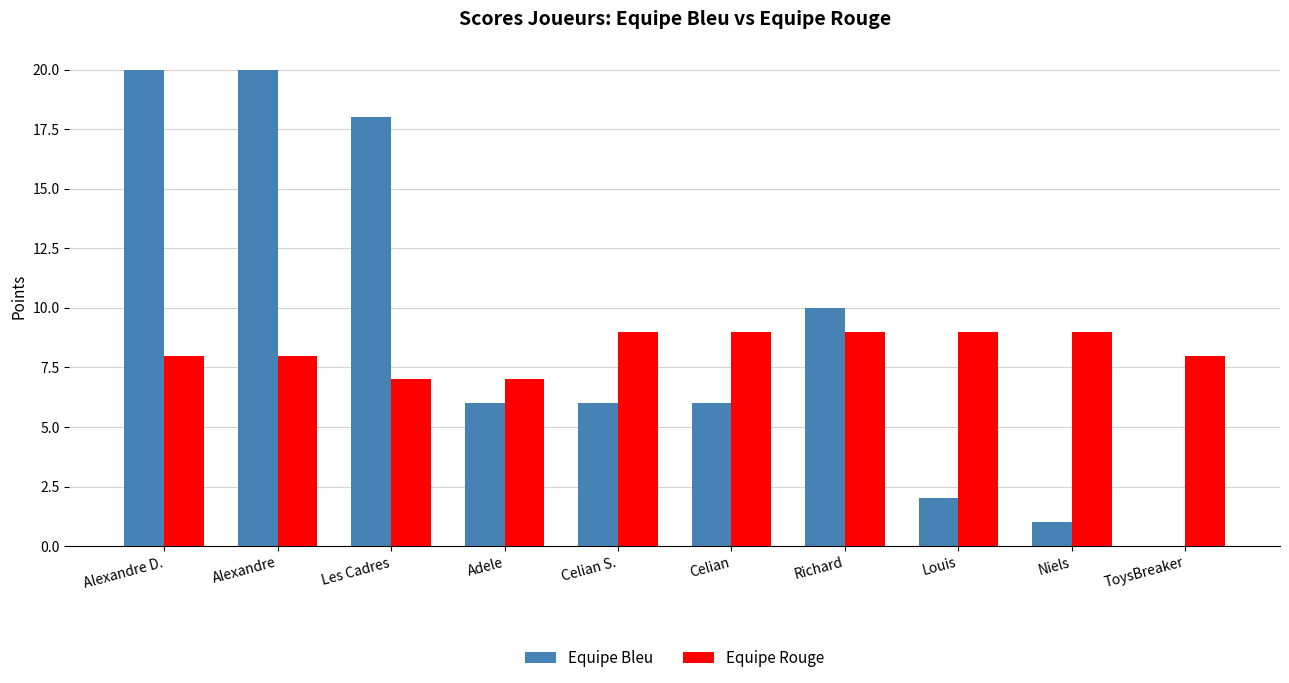

What is the total value across all series at Alexandre D.?

28